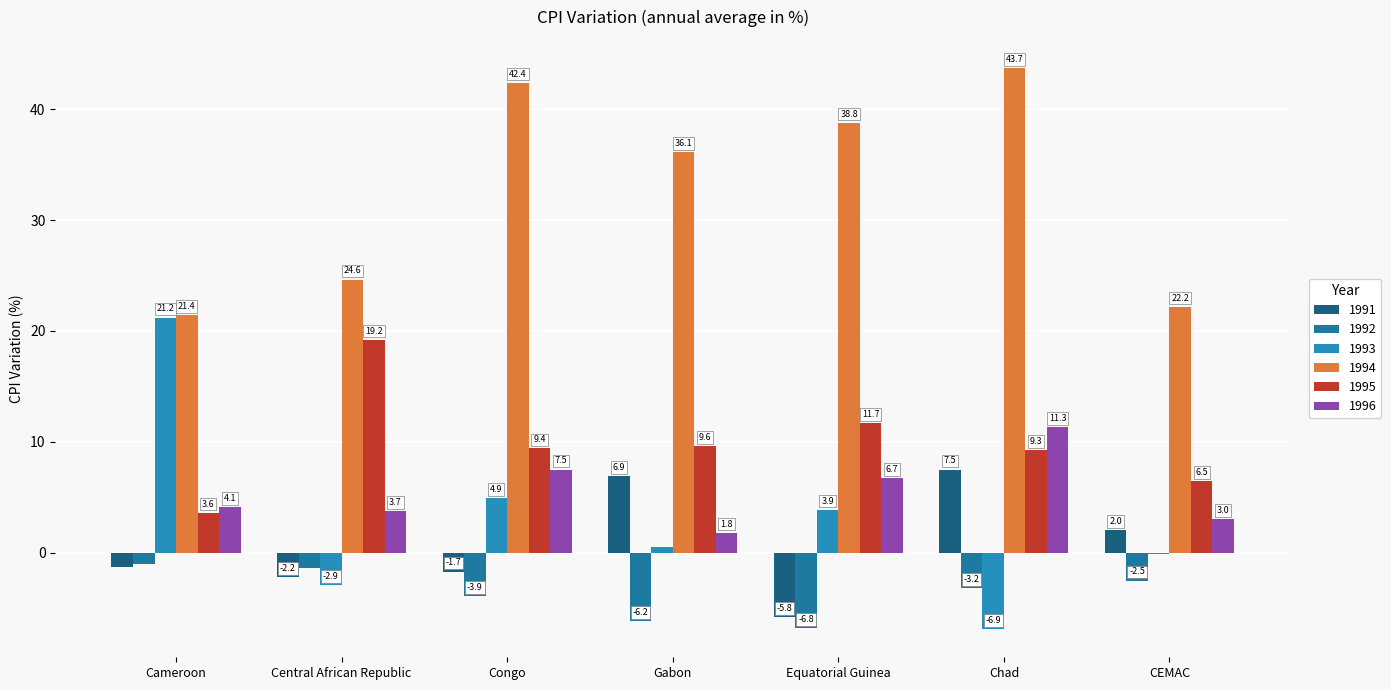

True or false: 1994 has a value of 13.9 at CEMAC.

False